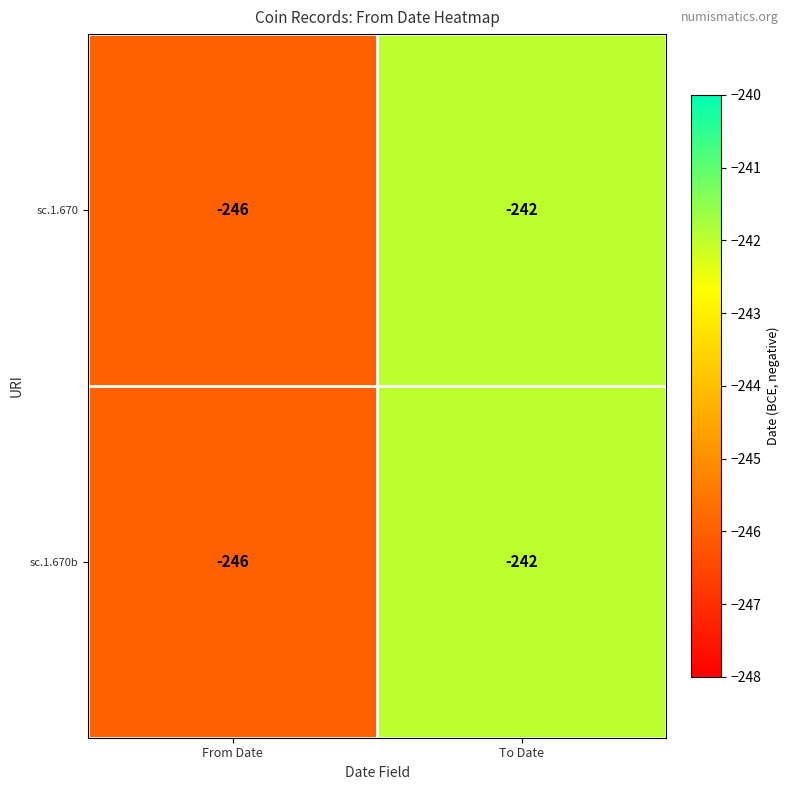

Which label corresponds to the largest value in the chart?

To Date